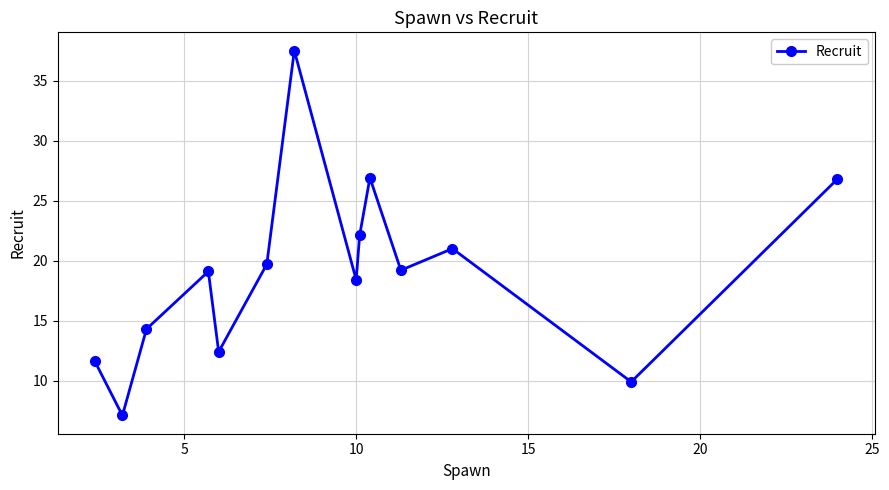

What is the value of the 11th point from the left?

19.2